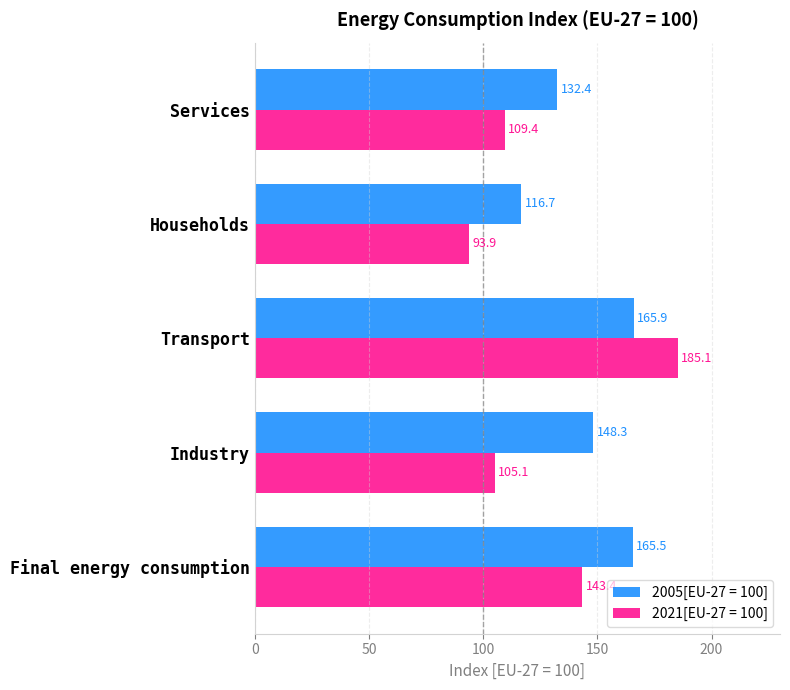

What is the average value of the 2005[EU-27 = 100] series?

145.7